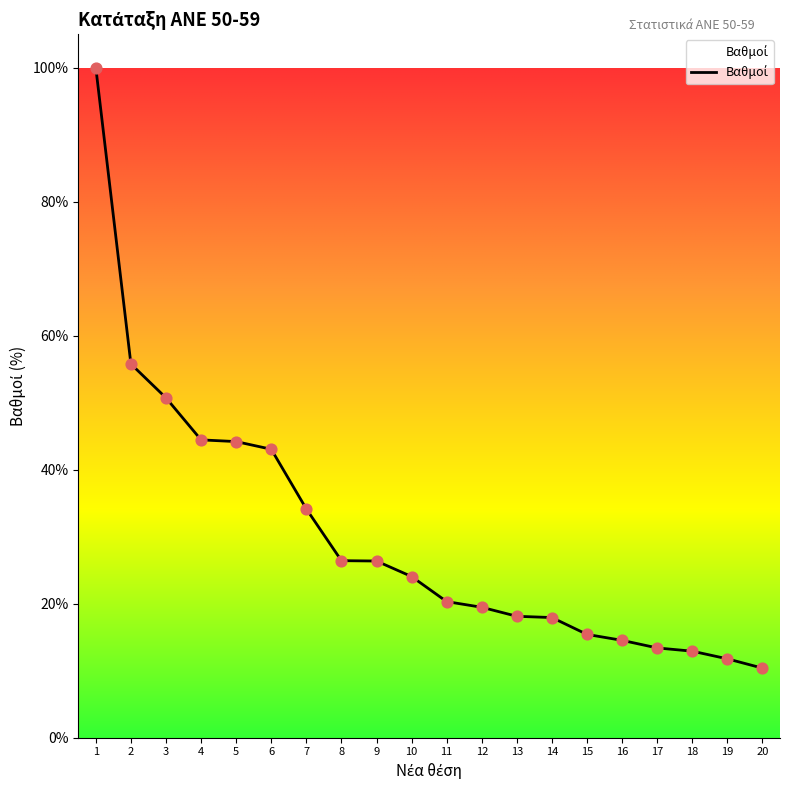

Approximately how many times larger is the value at 2 compared to 14?

3.1